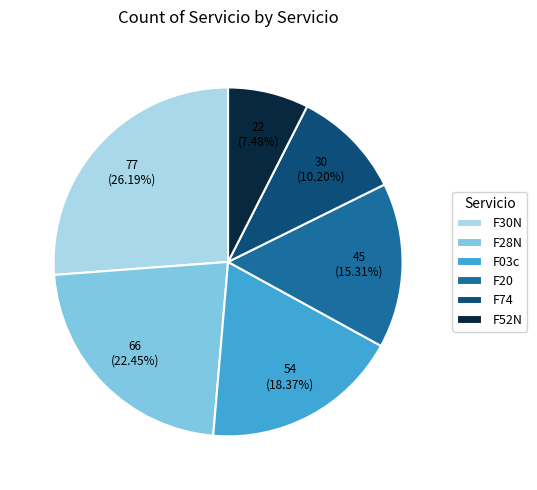

Does F30N account for over 50% of the chart?

No